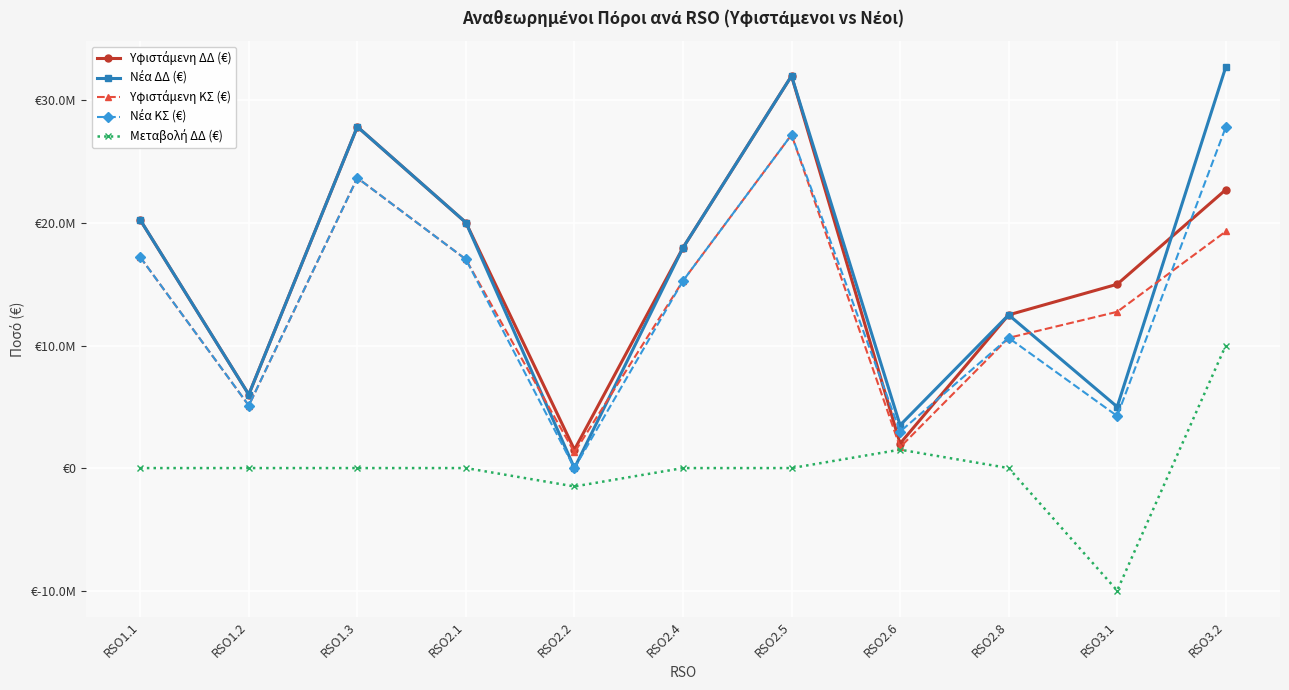

Where do Νέα ΔΔ (€) and Υφιστάμενη ΔΔ (€) first cross each other?

RSO3.1 and RSO3.2